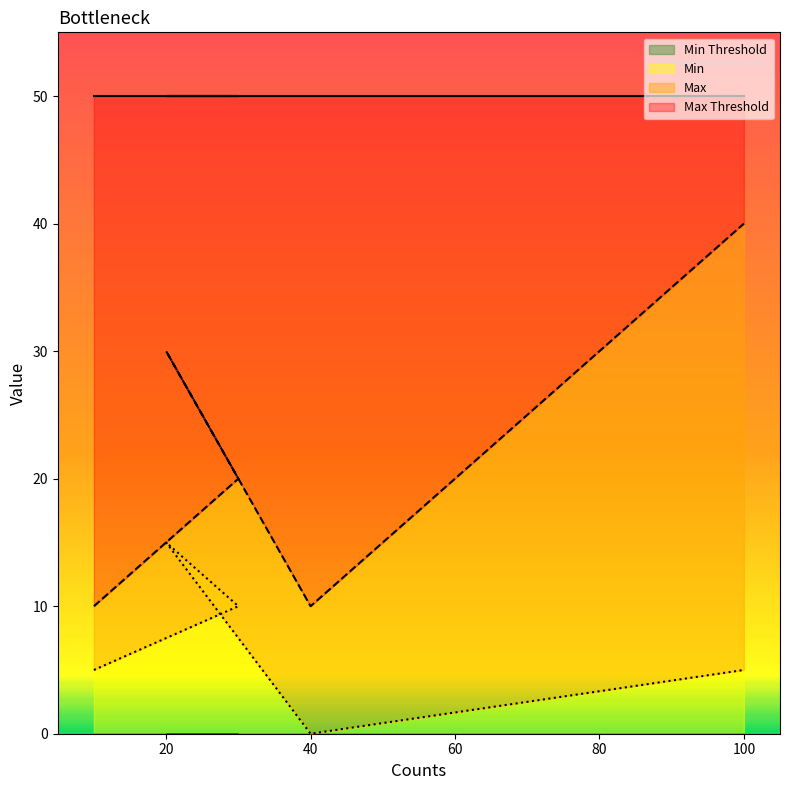

What is the label of the 1st point from the right?

100